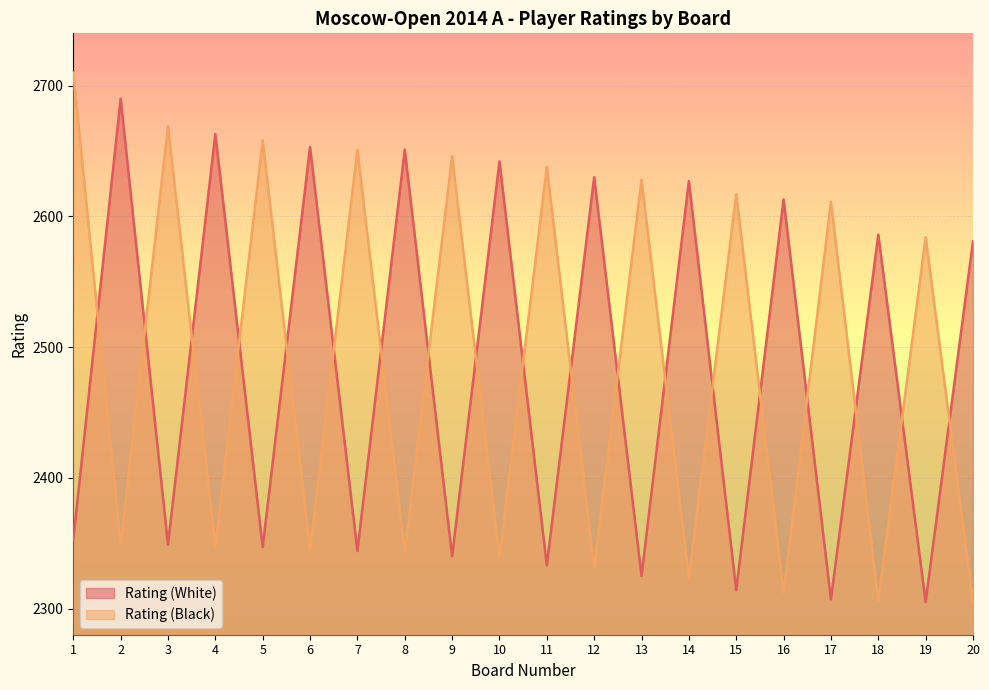

What is the approximate value of Rating (Black) at 4, to the nearest 10?

2350